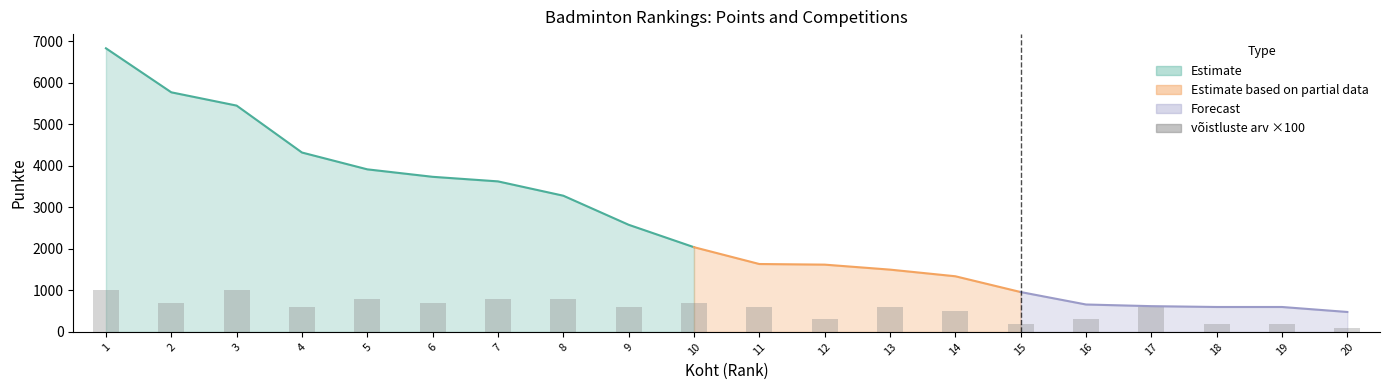

Reading right to left, what are all the values shown in this chart?

100	200	200	600	300	200	500	600	300	600	700	600	800	800	700	800	600	1000	700	1000